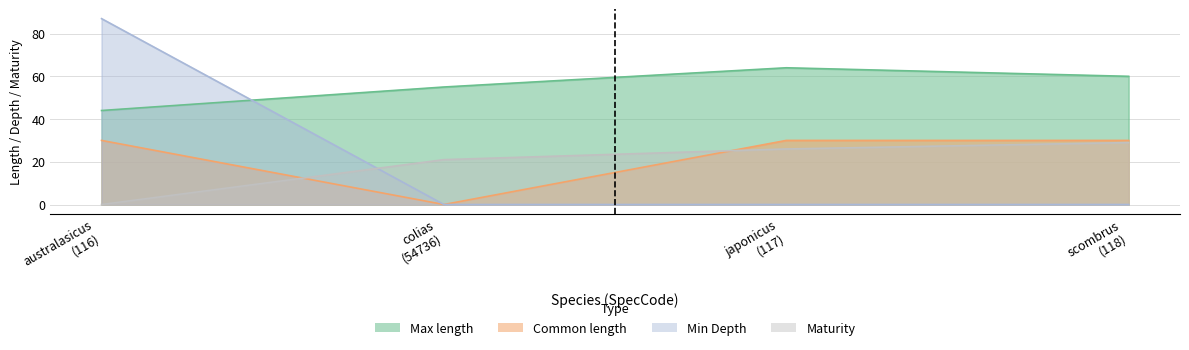

List the labels in order of Max length value, smallest first.

australasicus
(116), colias
(54736), scombrus
(118), japonicus
(117)